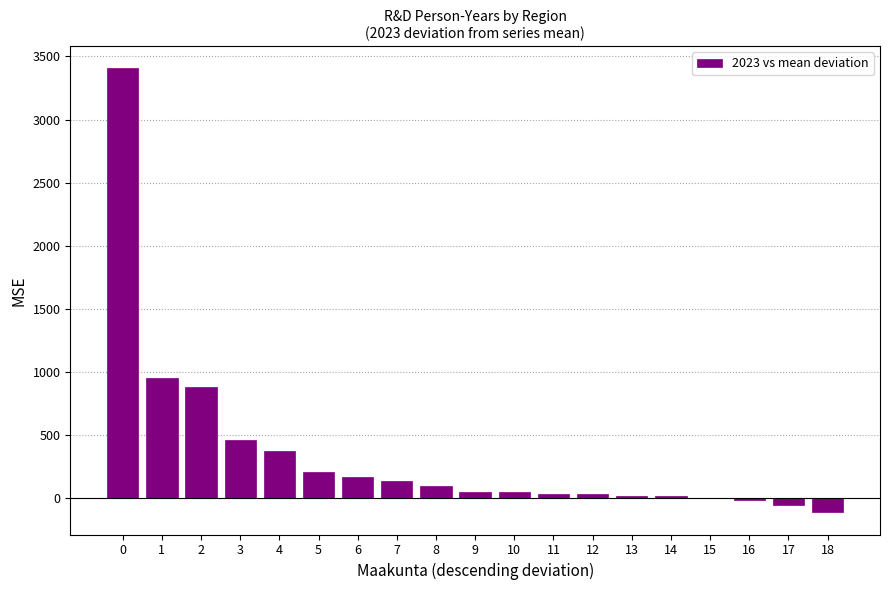

Between 15 and 4, which is larger?

4